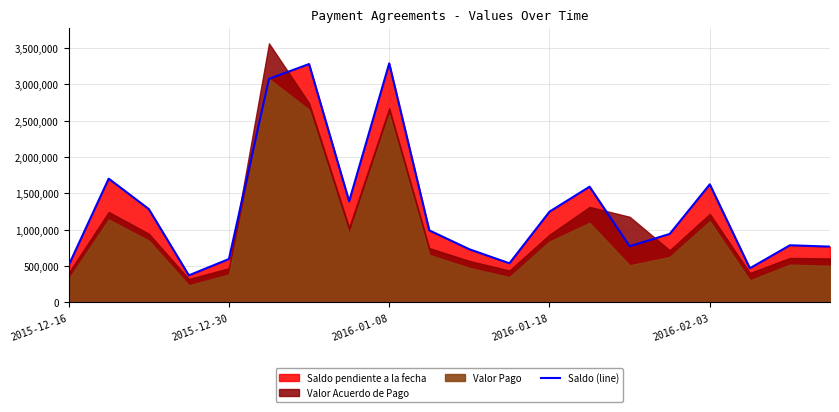

What is the minimum value for Saldo (line)?

372700